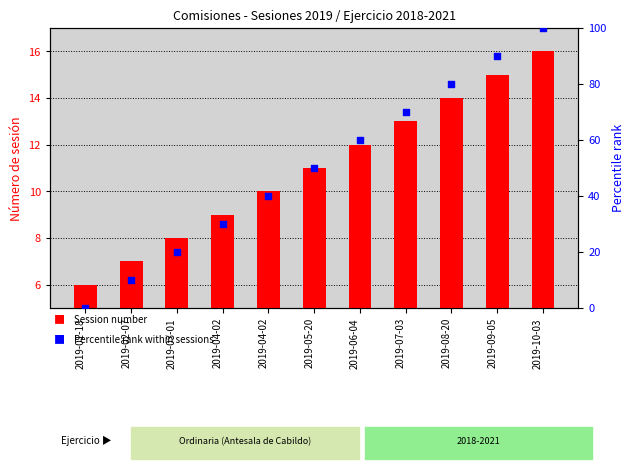

Is the value of Percentile rank at 2019-06-04 greater than the value of Session Number at 2019-01-18?

Yes